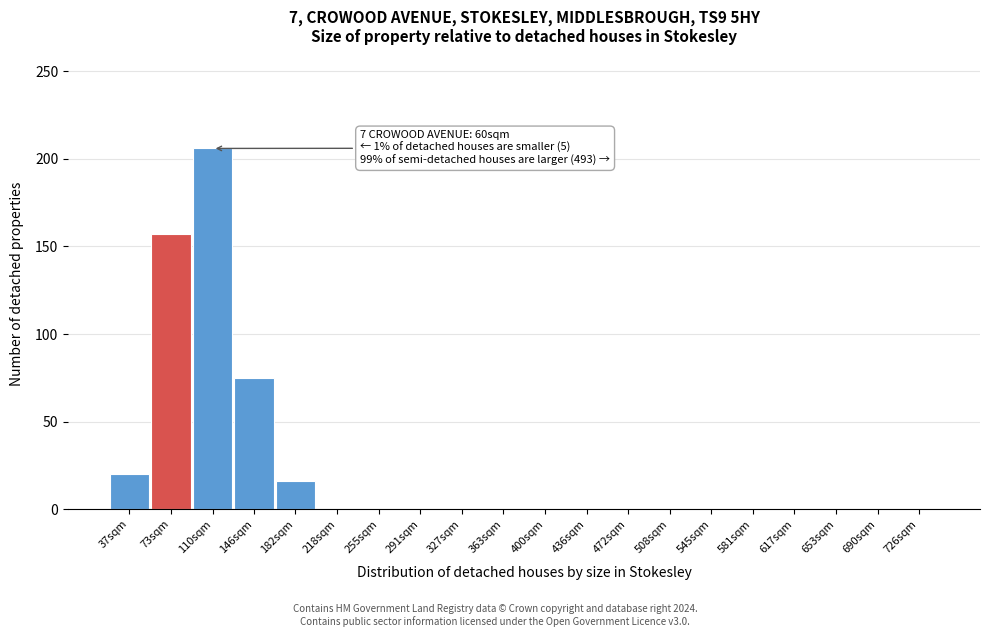

Reading left to right, what are all the values shown in this chart?

37sqm=20	73sqm=157	110sqm=206	146sqm=75	182sqm=16	218sqm=0	255sqm=0	291sqm=0	327sqm=0	363sqm=0	400sqm=0	436sqm=0	472sqm=0	508sqm=0	545sqm=0	581sqm=0	617sqm=0	653sqm=0	690sqm=0	726sqm=0